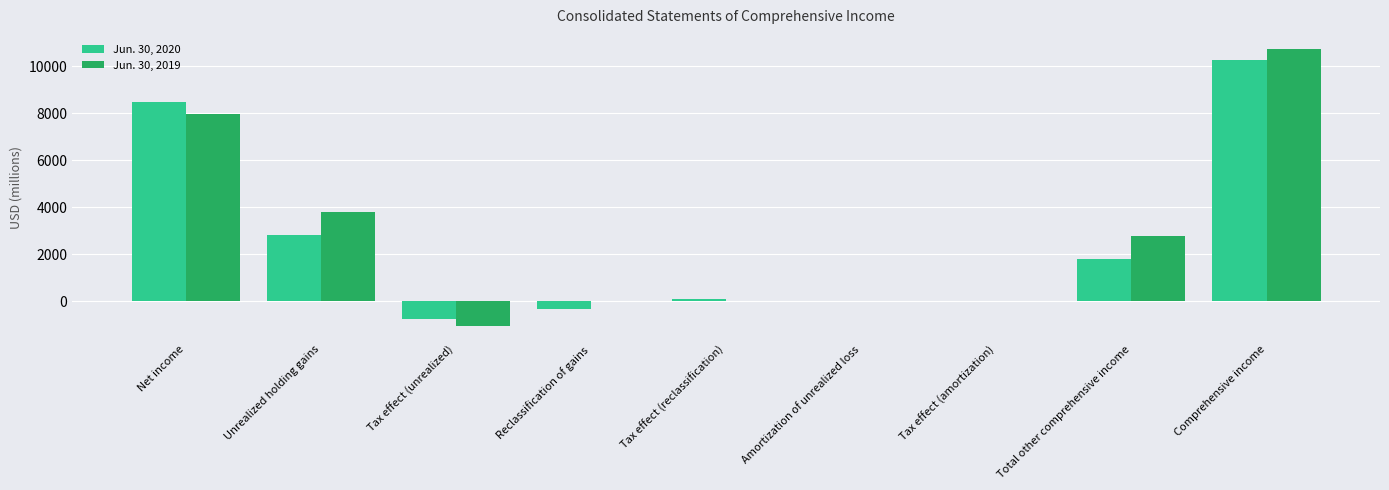

How many groups of bars are there?

9